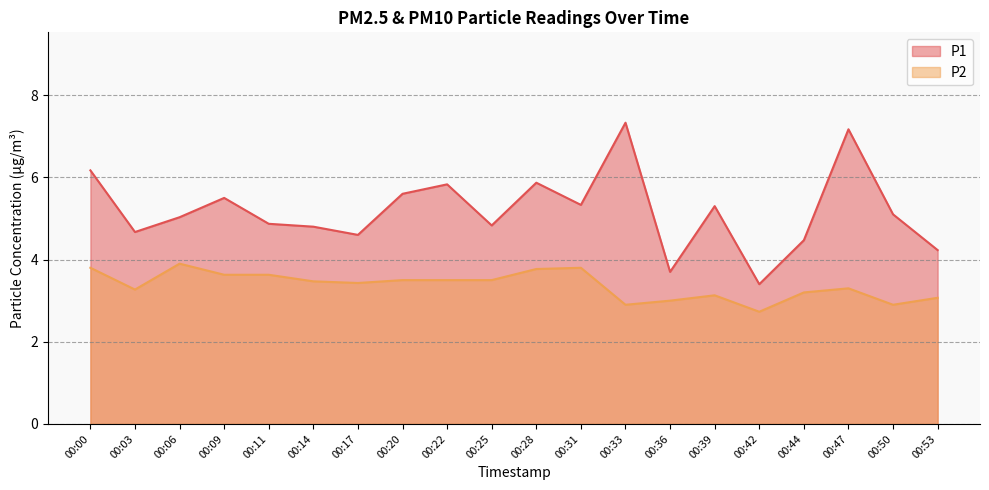

True or false: P2 has a value of 4.9 at 00:14.

False